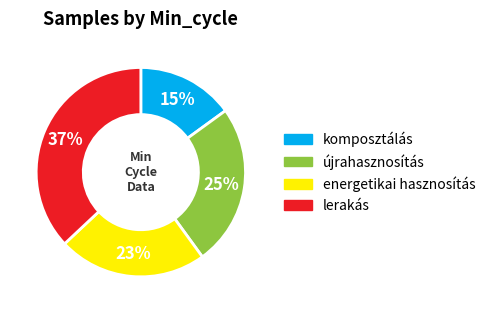

Is there a majority slice in this chart?

No